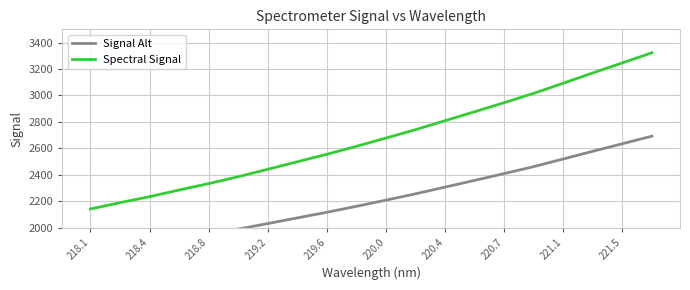

What is the average value of the Spectral Signal series?

2678.9